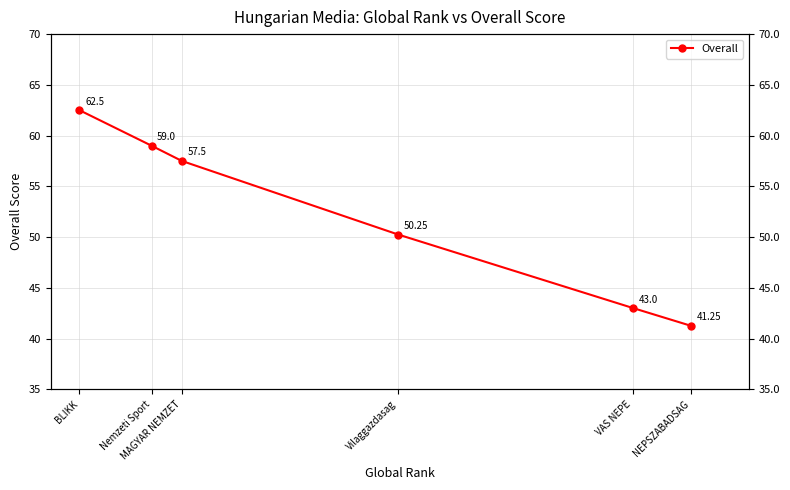

Reading left to right, list all the values displayed in this chart.

62.5	59.0	57.5	50.2	43.0	41.2